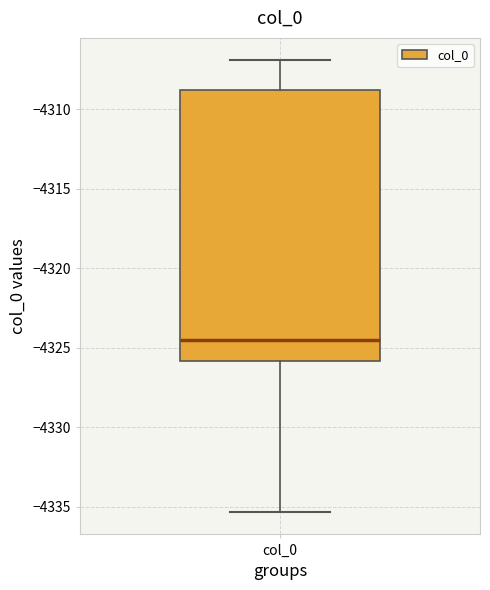

Read this box plot against the y-axis: the position of the median line, the range covered by the box, and the ends of both whiskers. The values are not printed on the chart, so give them approximately, as read against the axis.

median -4324.5, box -4326.0 to -4309.0, whiskers -4335.5 to -4307.0